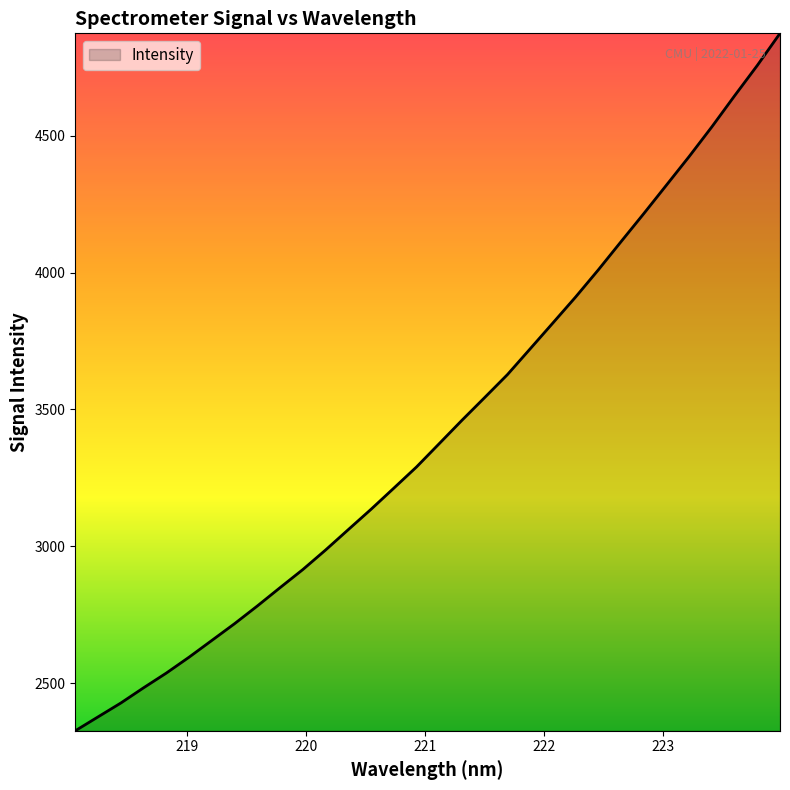

What is the minimum value shown in the chart?

2325.9